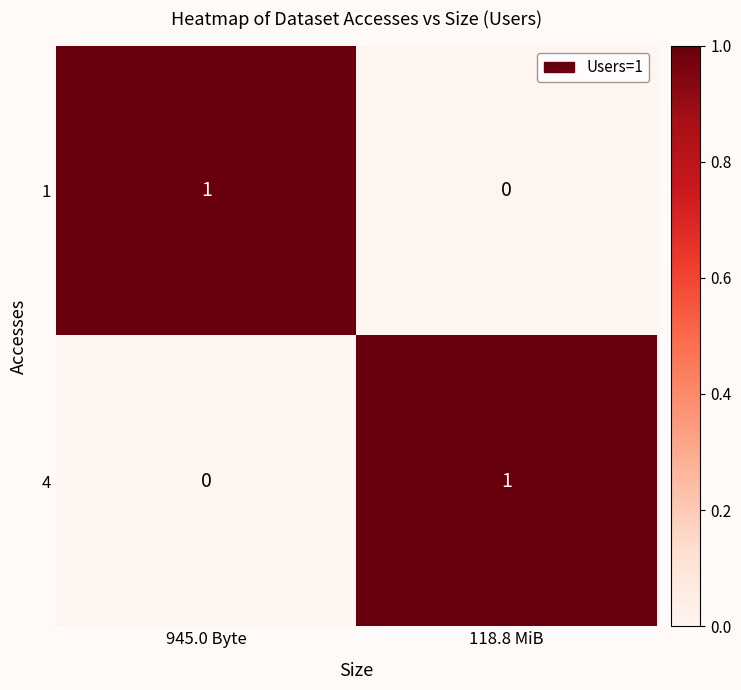

At which label does 1 reach its peak?

945.0 Byte